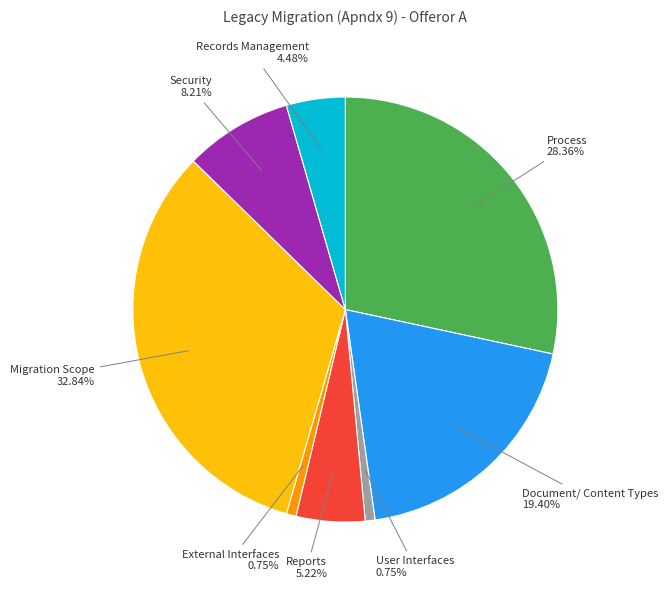

Which category has the biggest portion of the pie?

Migration Scope